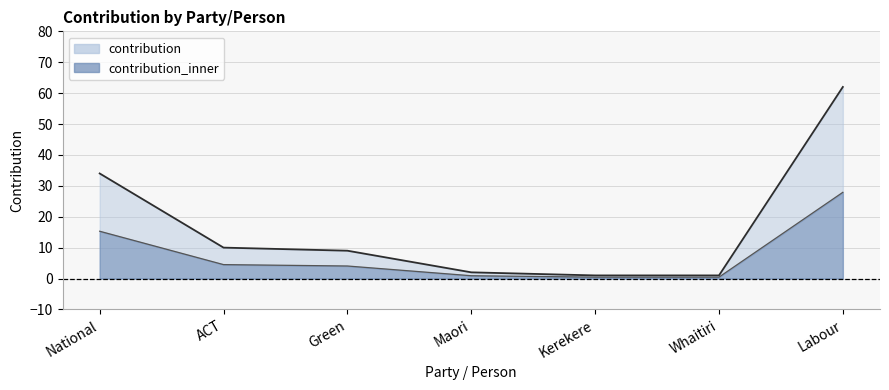

List the series in order of their peak value, highest first.

contribution, contribution_upper